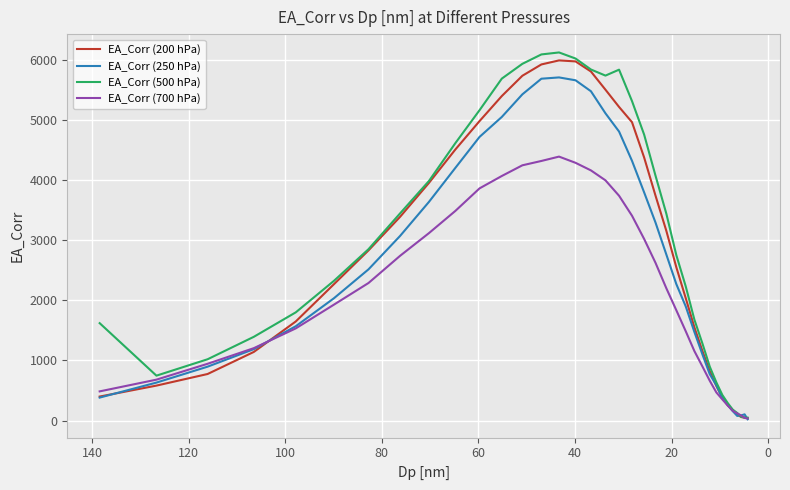

What is the value of the EA_Corr (200 hPa) point at the 31st from the left?

253.9